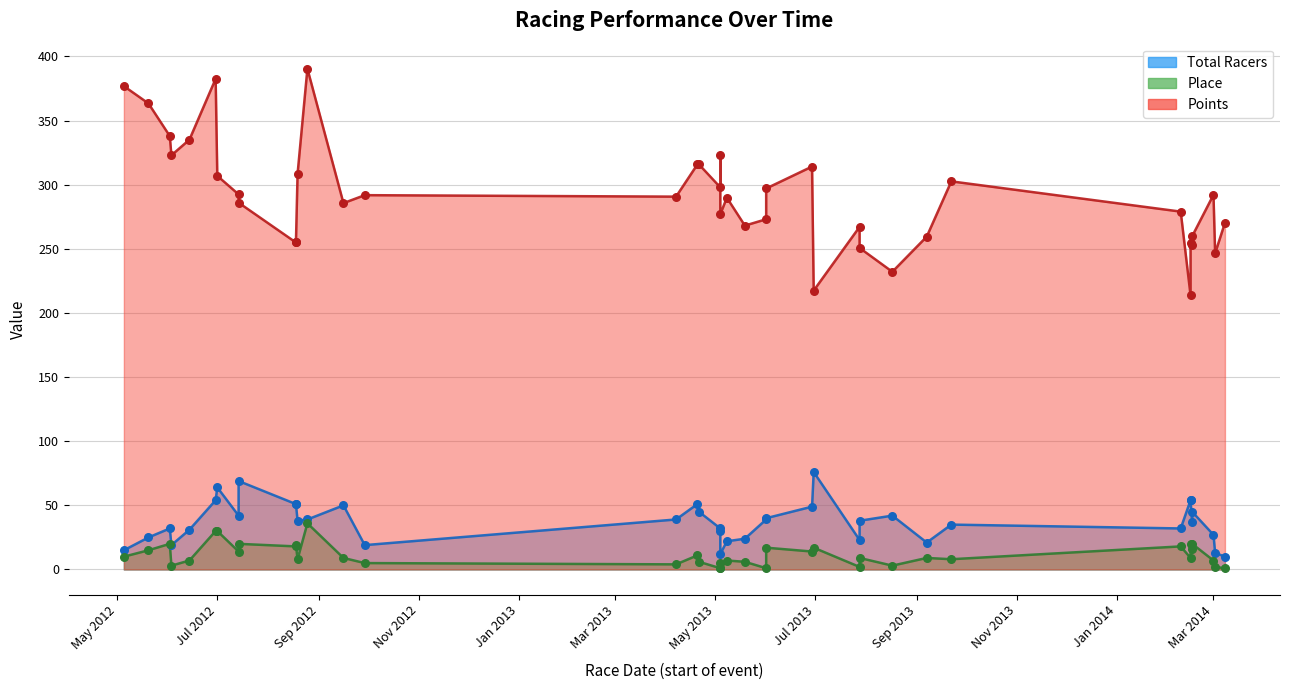

Which series has the widest spread of Y values?

Points